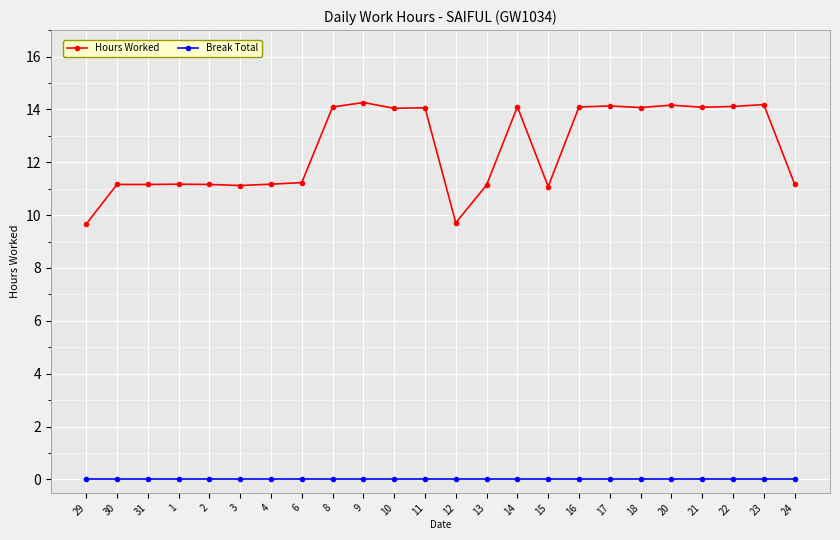

What is the maximum value shown in the chart?

14.3